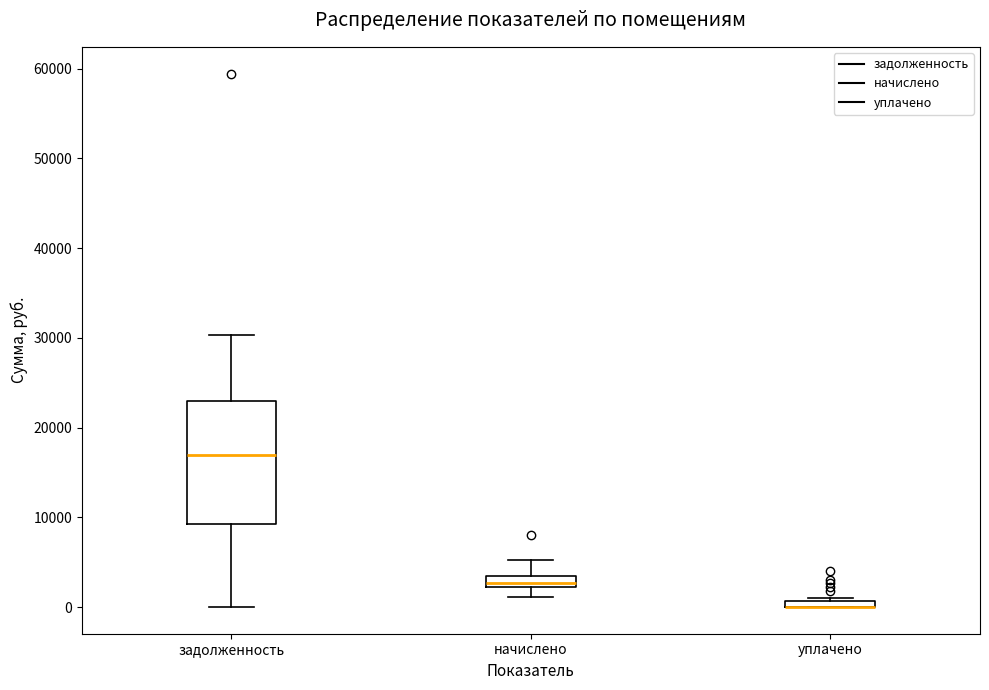

Which box is the tallest, from its lower edge to its upper edge?

задолженность